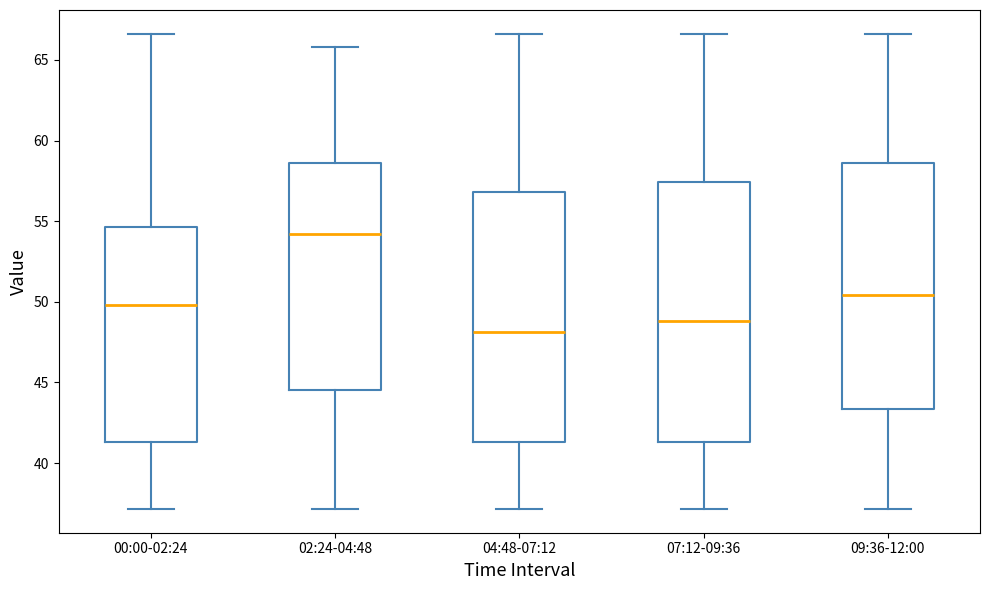

Which box has the lowest median line?

04:48-07:12